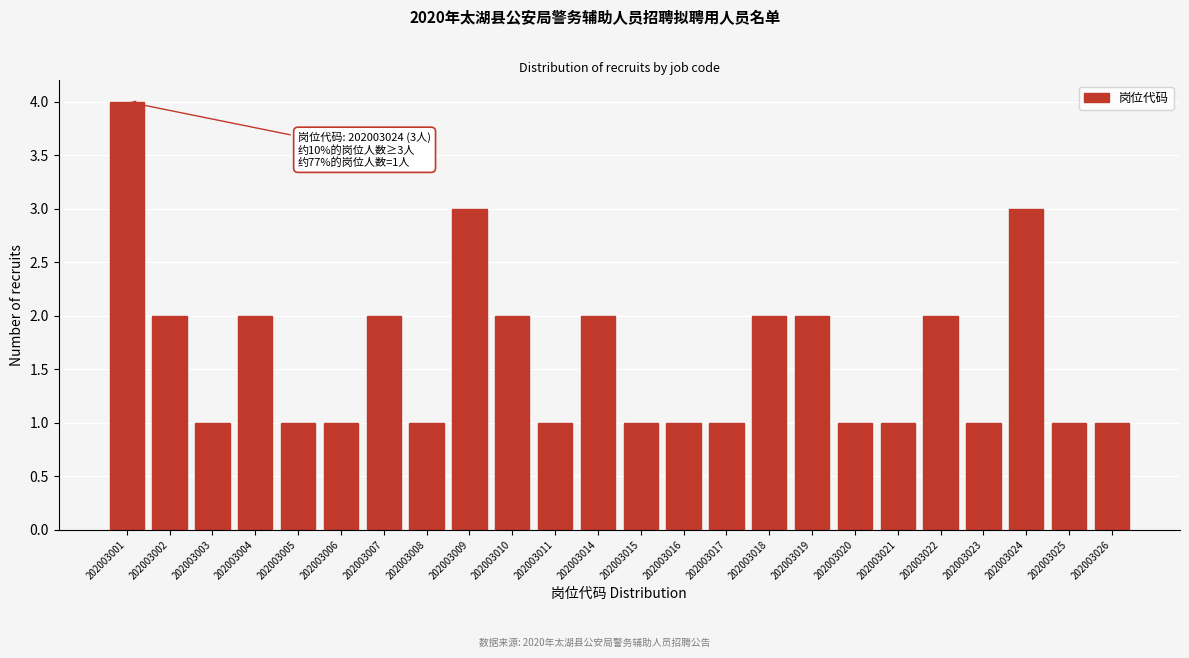

Reading right to left, what are all the values shown in this chart?

1	1	3	1	2	1	1	2	2	1	1	1	2	1	2	3	1	2	1	1	2	1	2	4